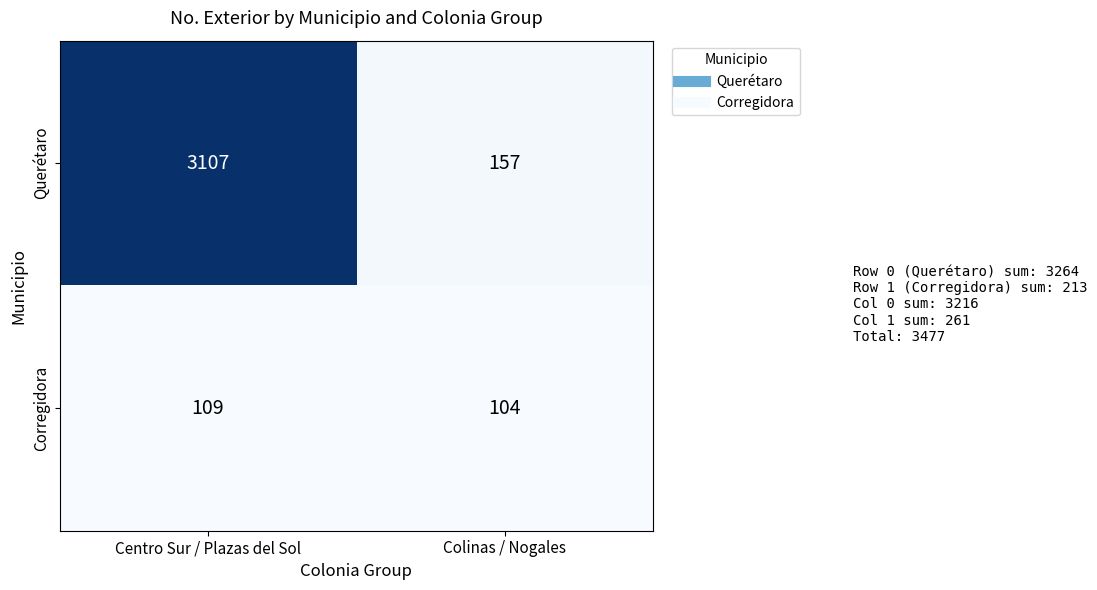

Which series has the largest total across all categories?

Querétaro